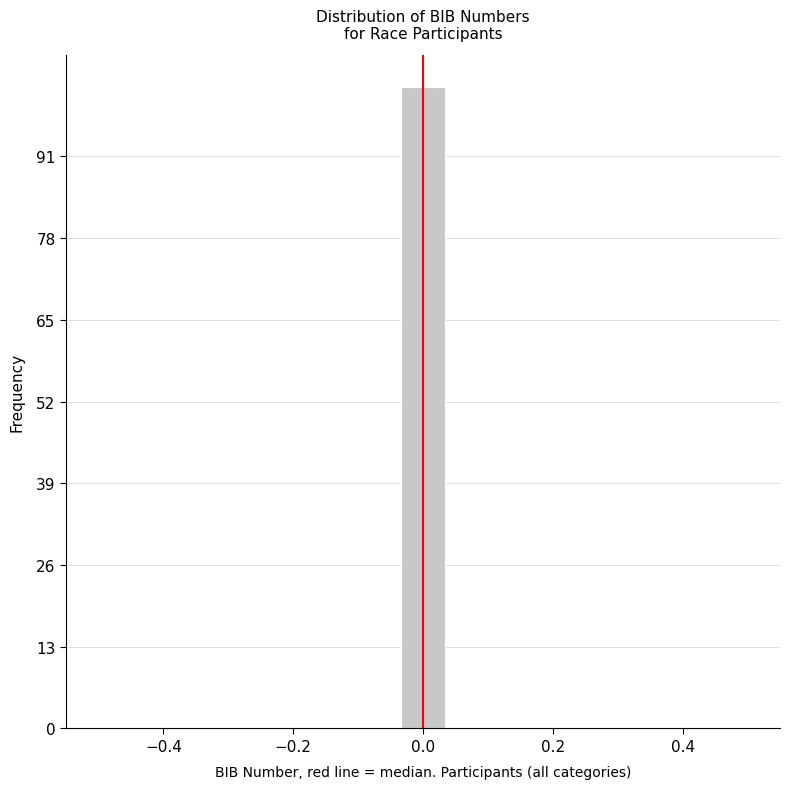

Around what value on the x-axis is the tallest bar? Give the approximate position of its centre, as read against the axis.

0.00